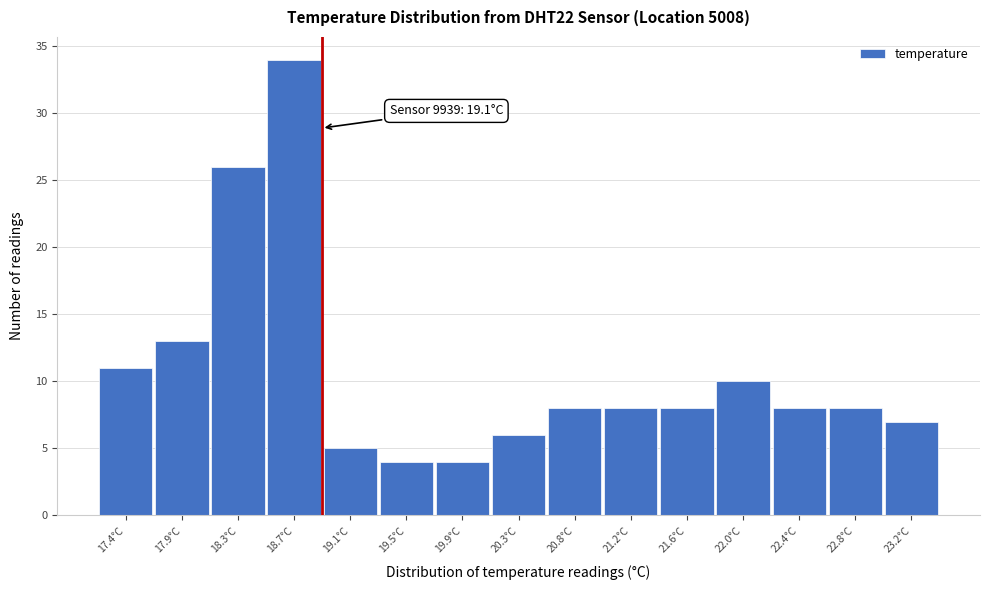

Reading left to right, transcribe all the data shown in this chart.

11	13	26	34	5	4	4	6	8	8	8	10	8	8	7